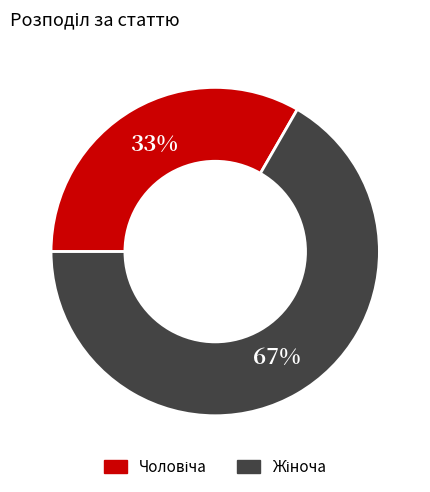

Is there any slice that represents more than half of the pie?

Yes